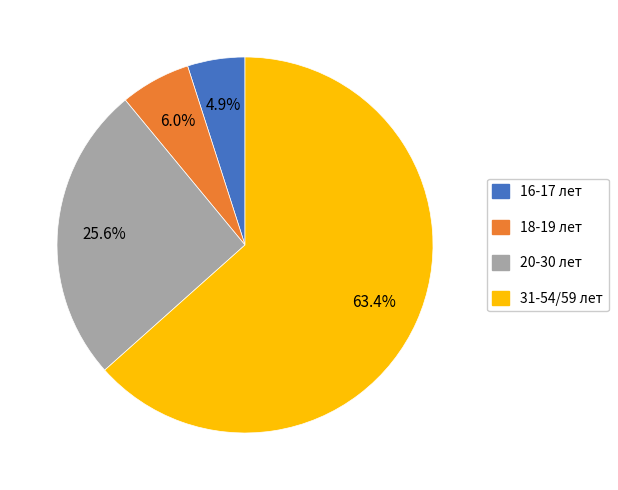

To the nearest percent, what percentage of the pie is 18-19 лет?

6%